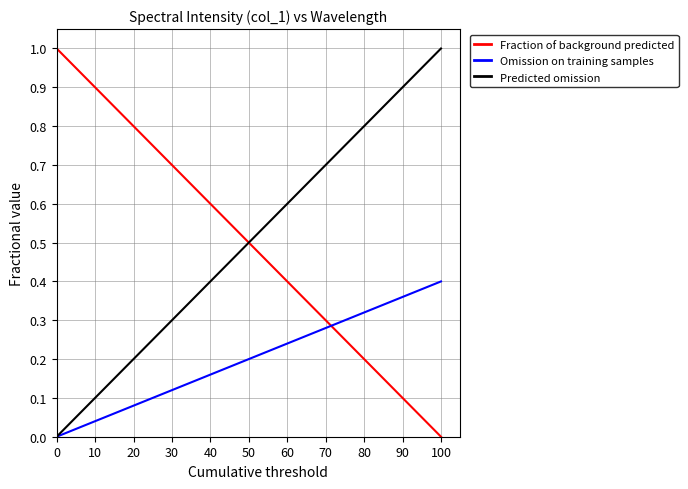

True or false: Fraction of background predicted and Predicted omission intersect in this chart.

True